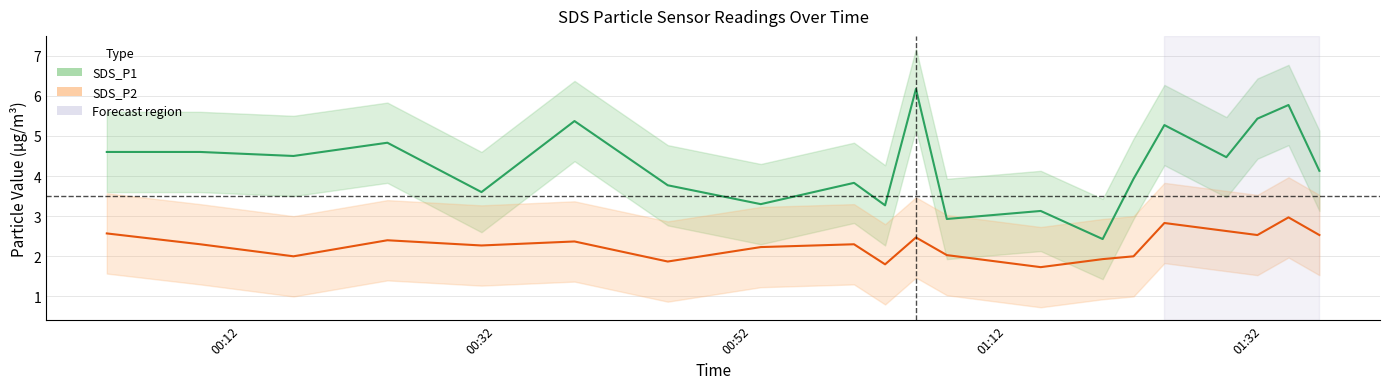

Rank the series by their average value, from lowest to highest.

SDS_P2, SDS_P1